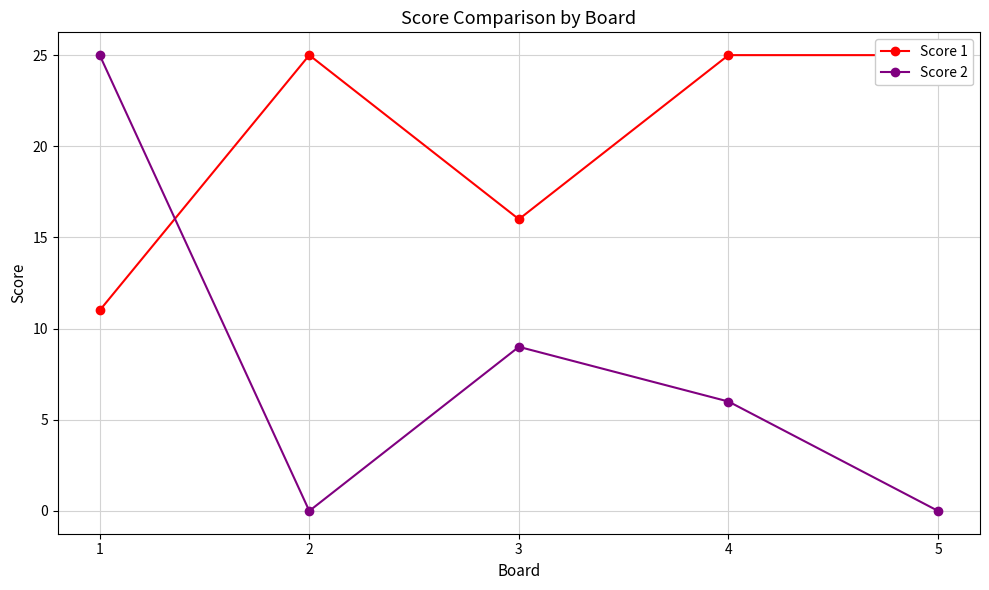

At how many categories does at least one series exceed 1?

5